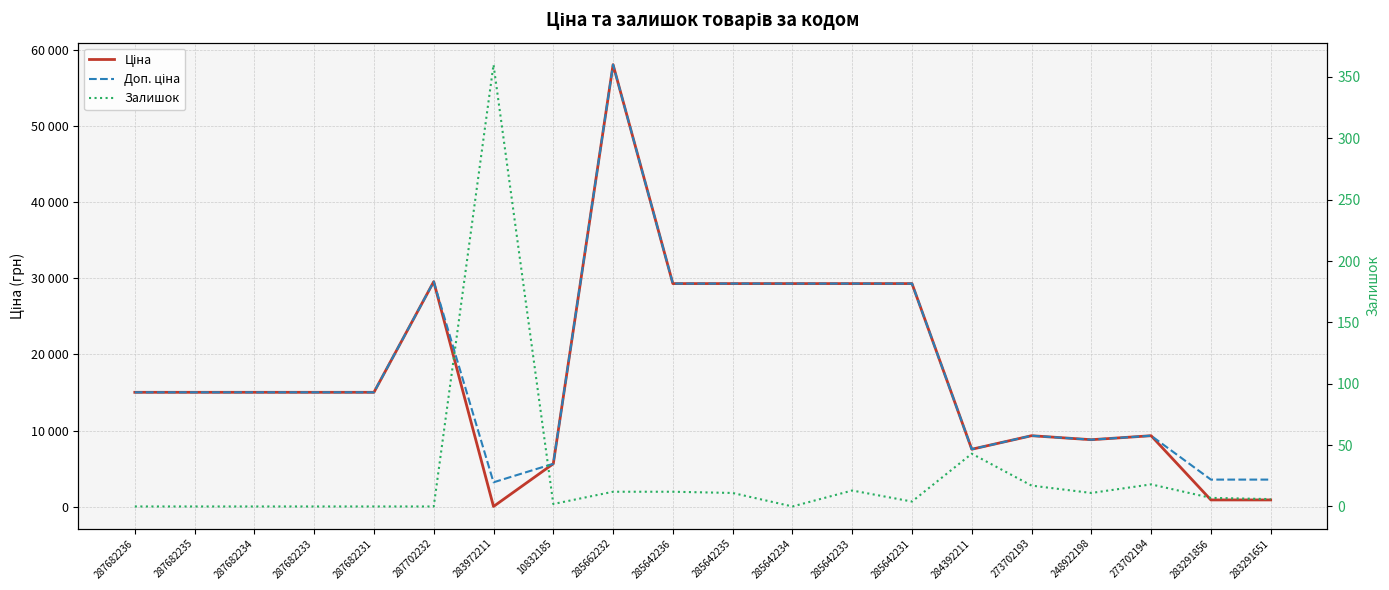

How many values in the Залишок series exceed 7?

9